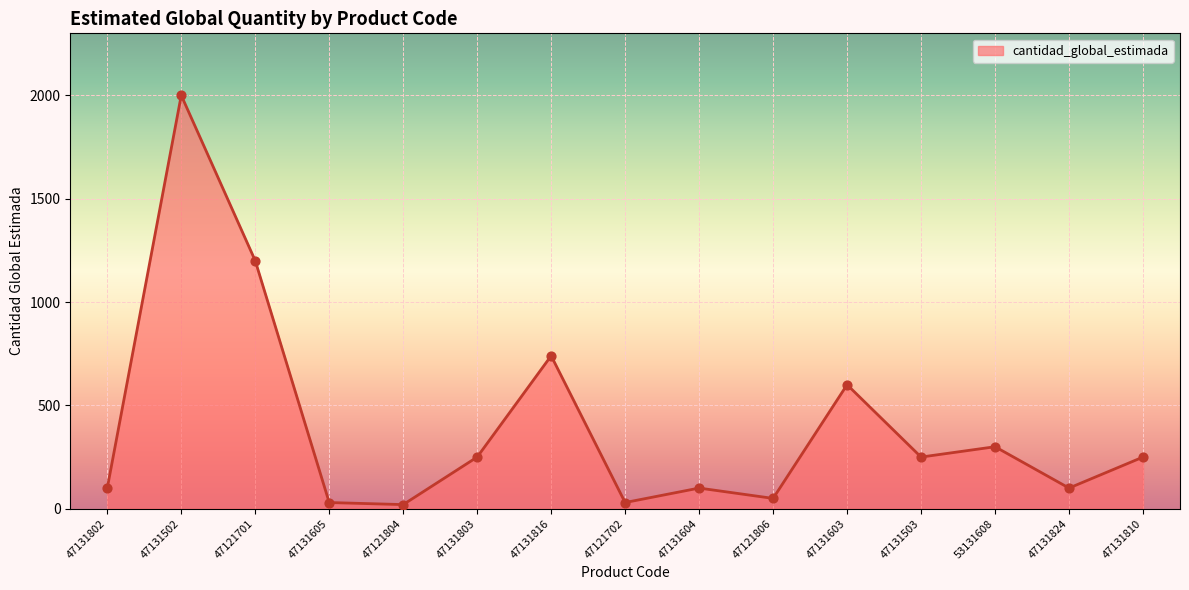

Which has a higher value, 47121804 or 47131810?

47131810